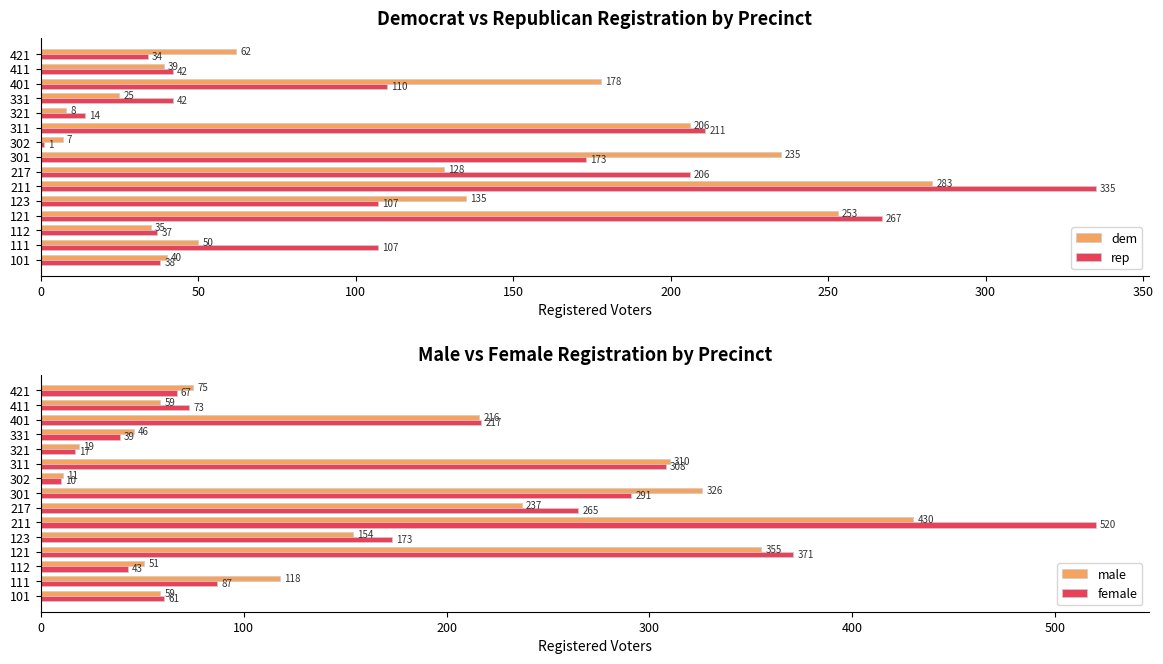

Read the dem value at 421, to the nearest 5.

60